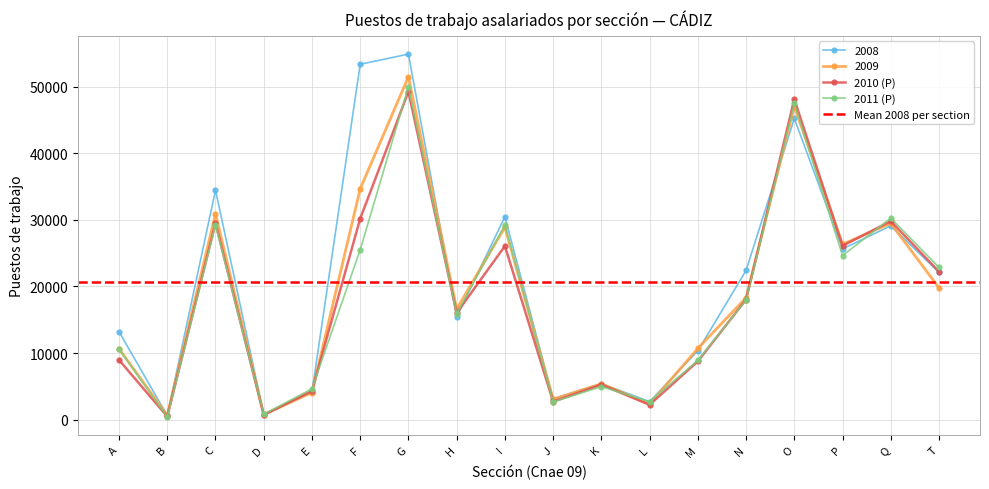

Is it true that 2011 (P) equals 17920 at N?

True